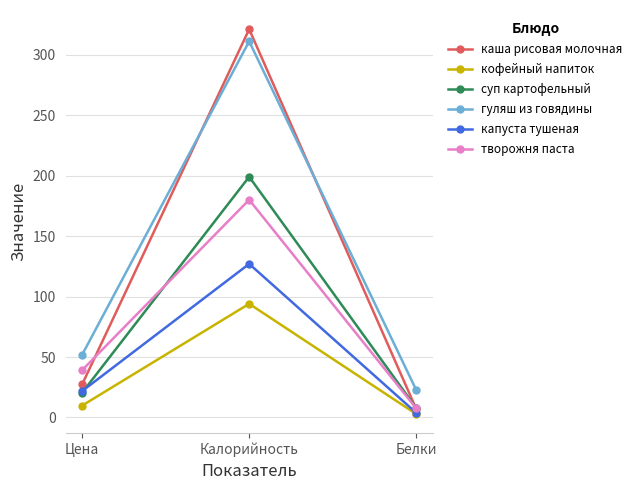

At which category is the sum across all series the highest?

Калорийность